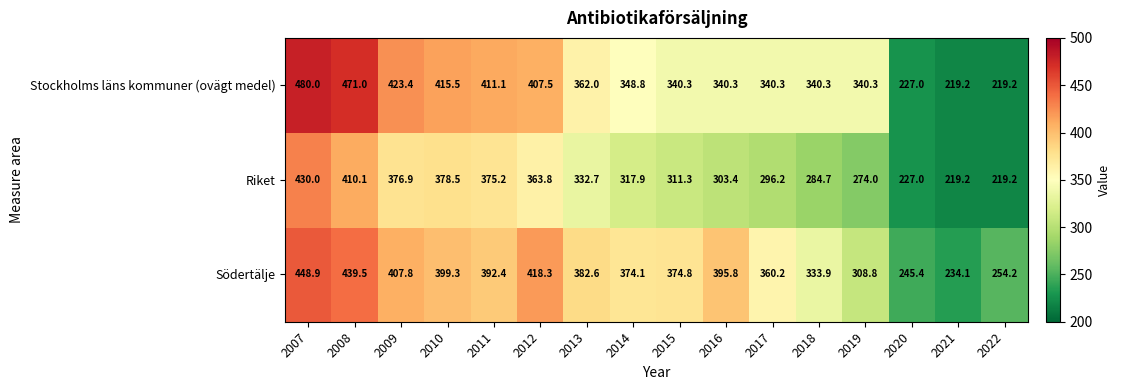

What is the sum of all Riket values?

5120.1